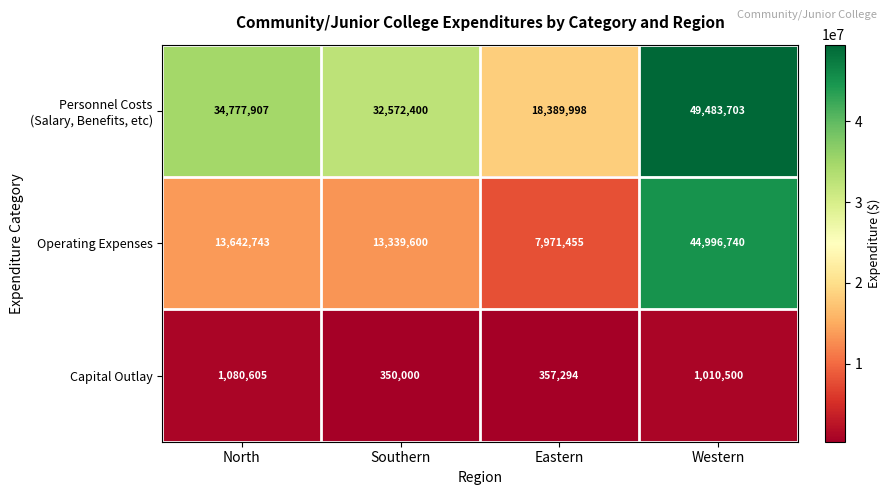

What is the sum of the Operating Expenses values at Eastern and North?

21614198